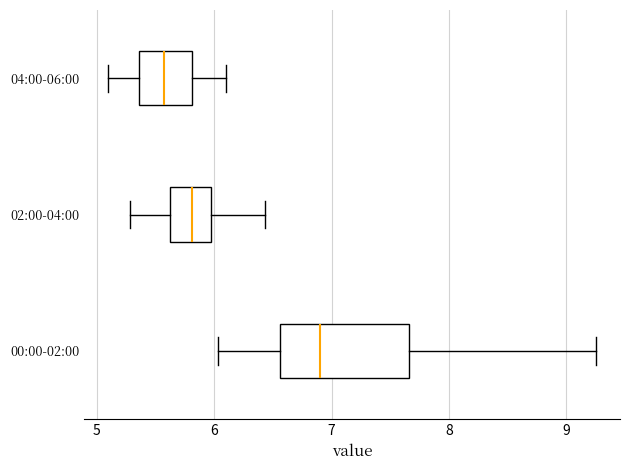

Which box has the furthest to the left median line?

04:00-06:00